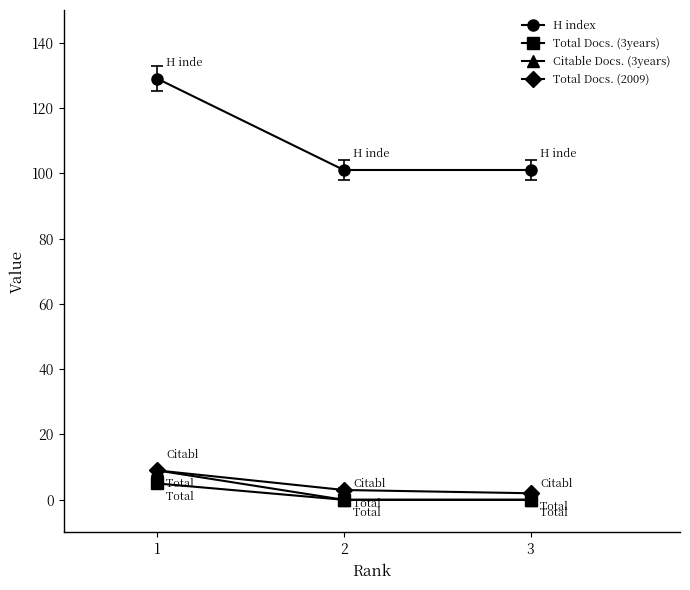

At how many categories does at least one series exceed 84?

3